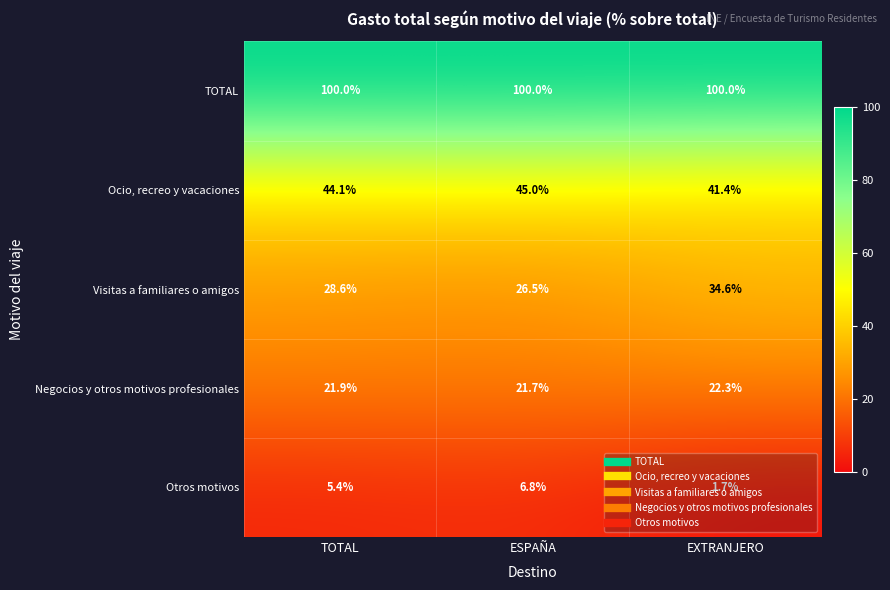

At how many categories does at least one series exceed 25?

3